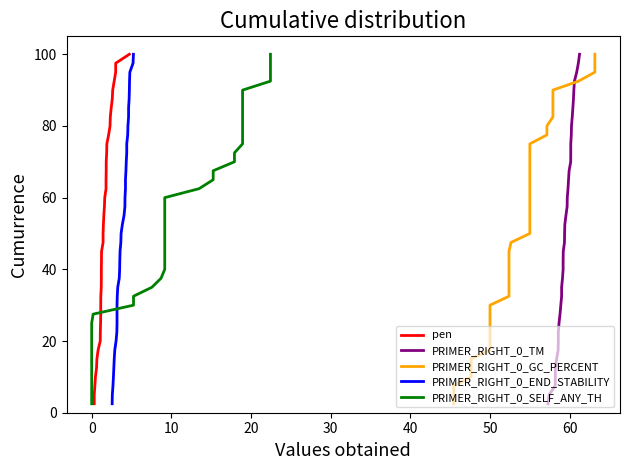

How many lines are shown in the chart?

5